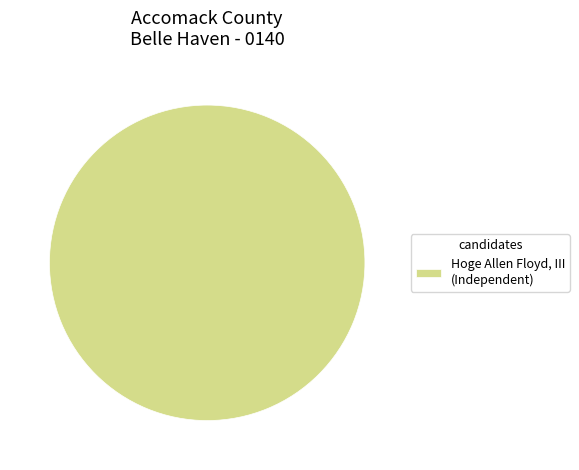

How many slices are in this pie chart?

1